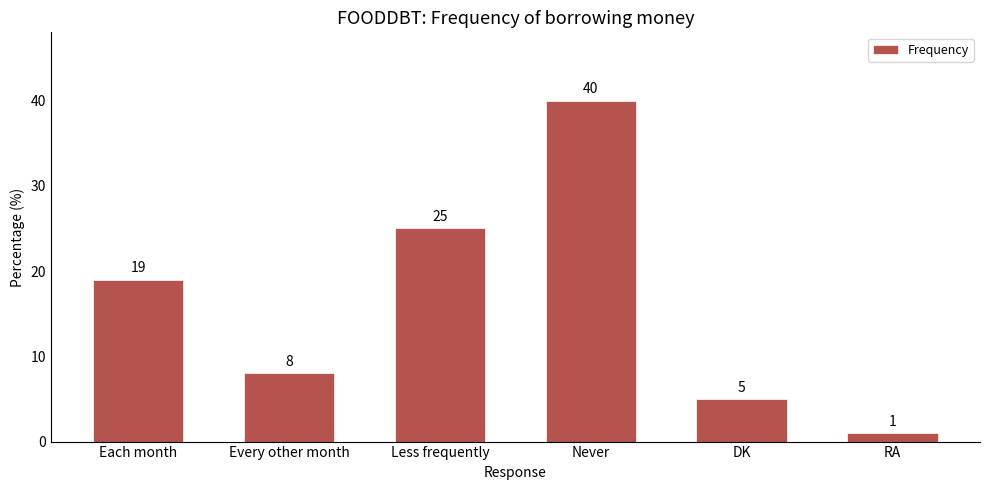

Read the value at Every other month, to the nearest 10.

10